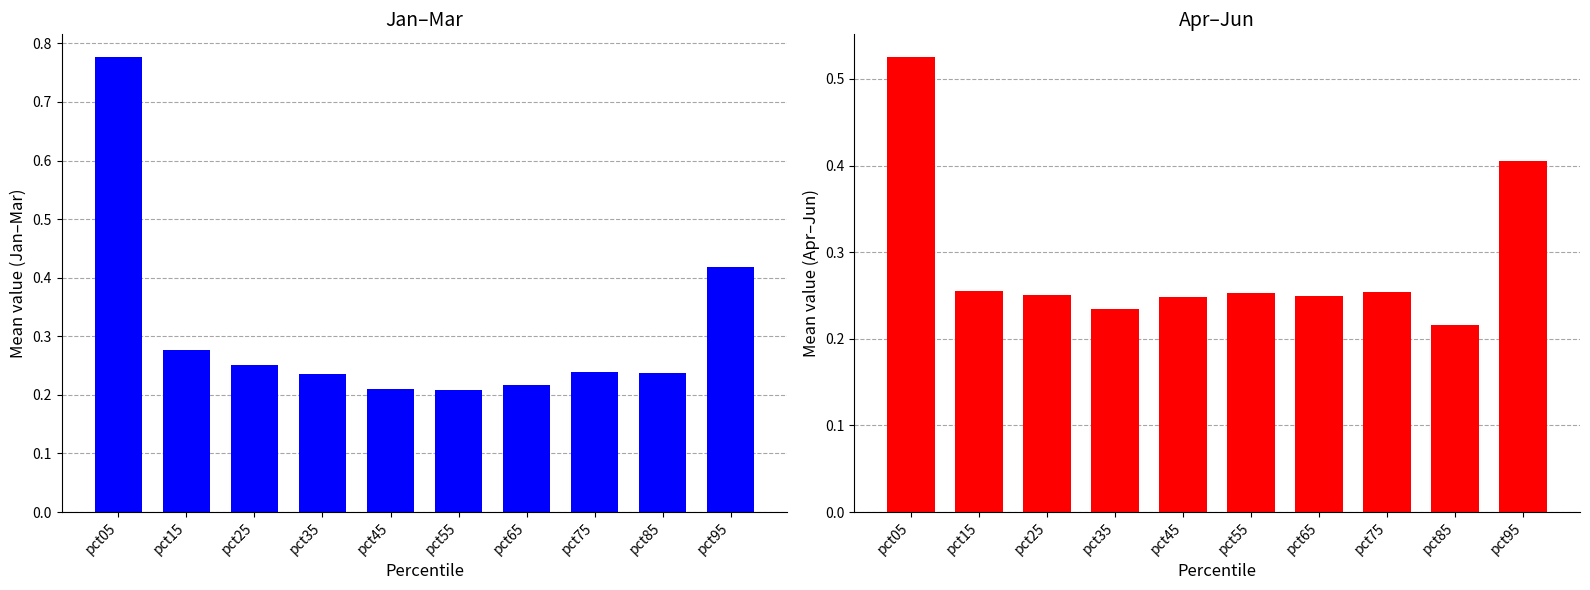

How many groups of bars are there?

10